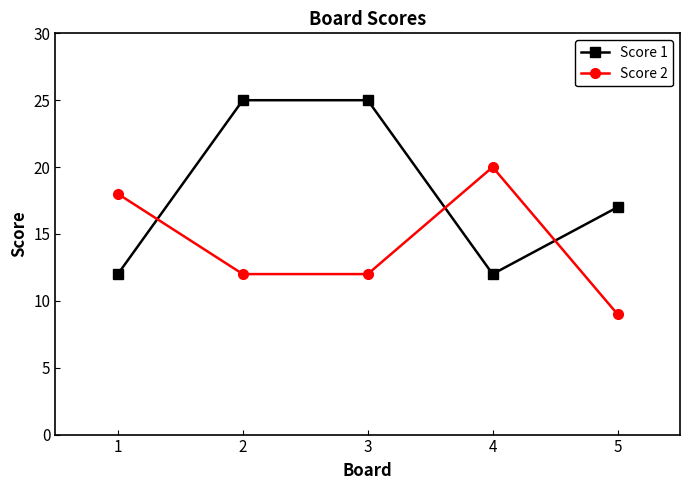

What is the average value of the Score 2 series?

14